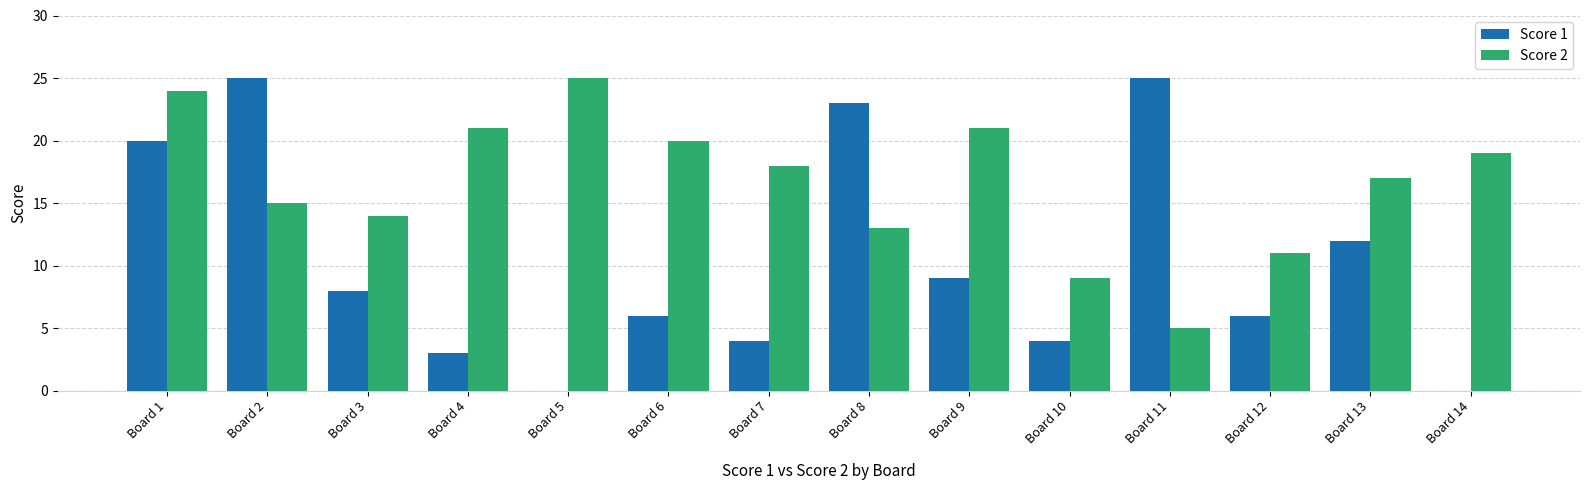

True or false: Score 2 has a value of 38 at Board 1.

False